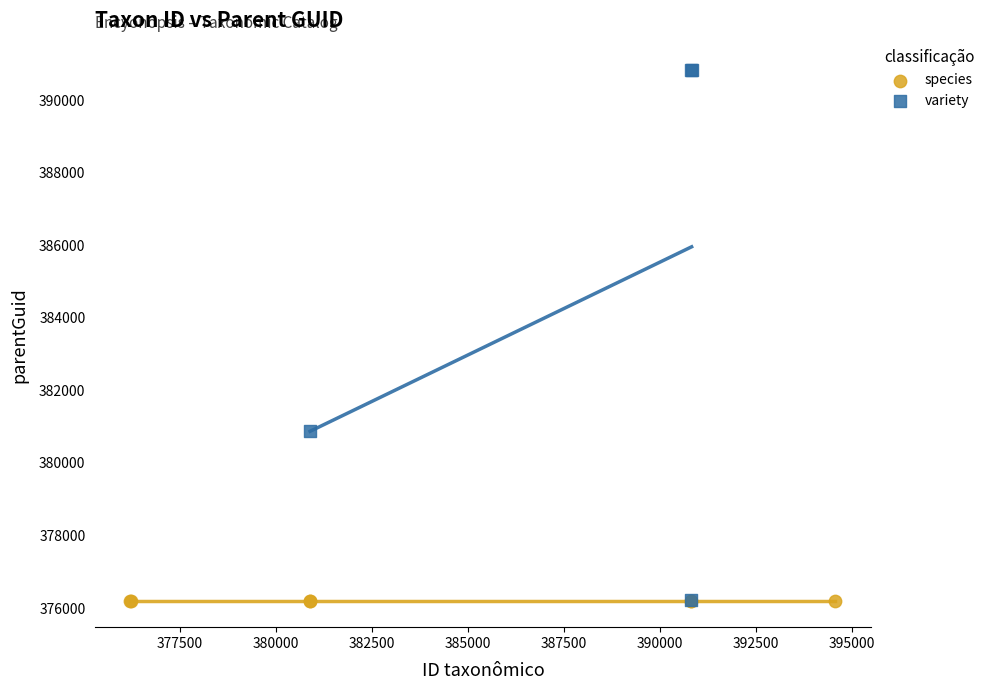

Which series contains the highest Y value?

variety